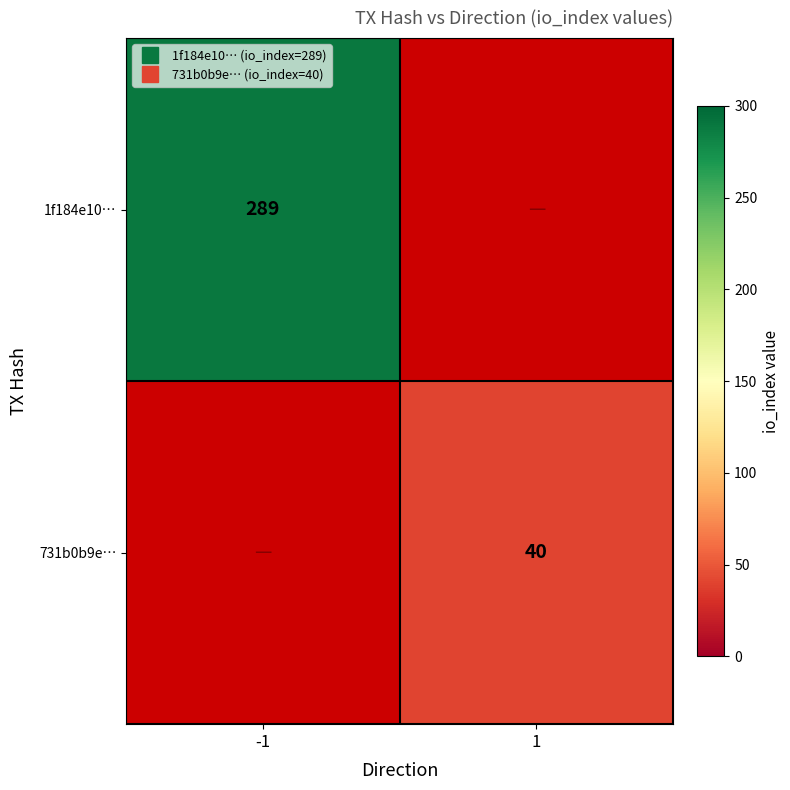

Rank the series by their average value, from highest to lowest.

1f184e10…, 731b0b9e…